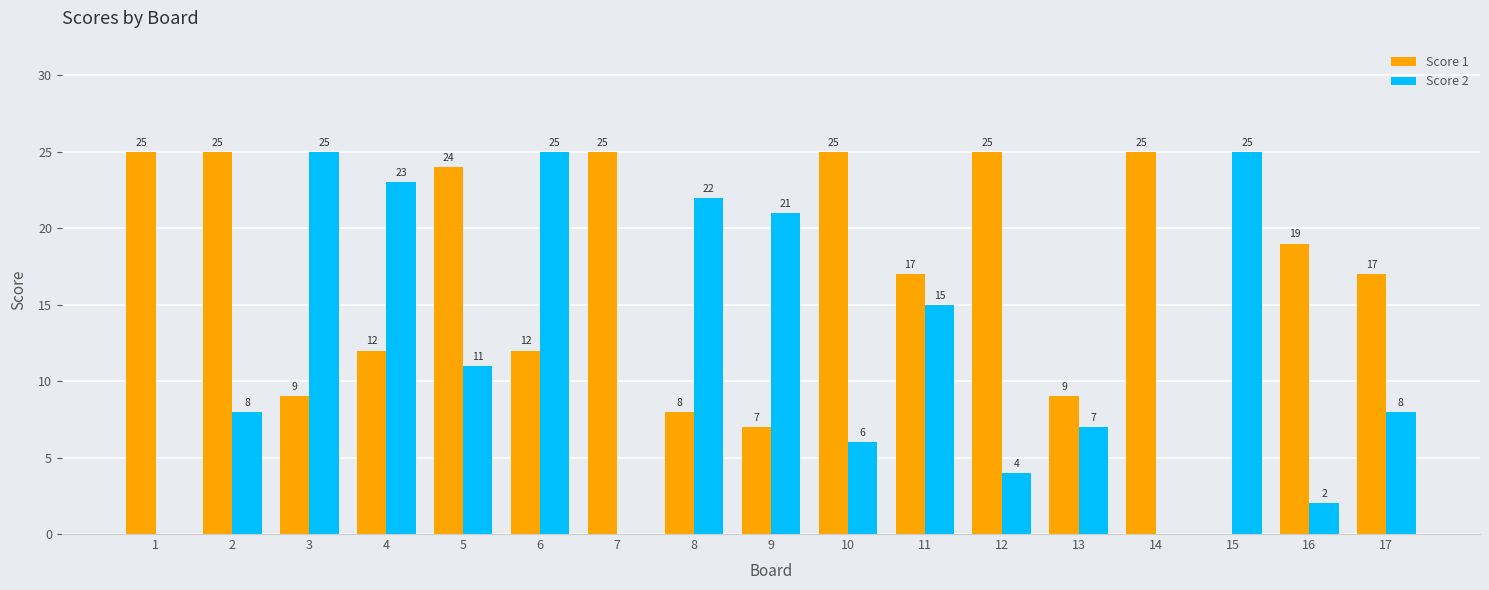

What is the total value across all series at 12?

29